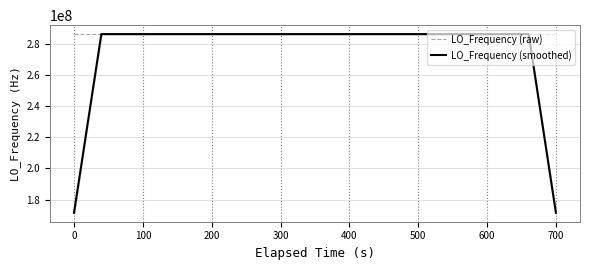

What are all the series names shown in the legend?

LO_Frequency (raw), LO_Frequency (smoothed)